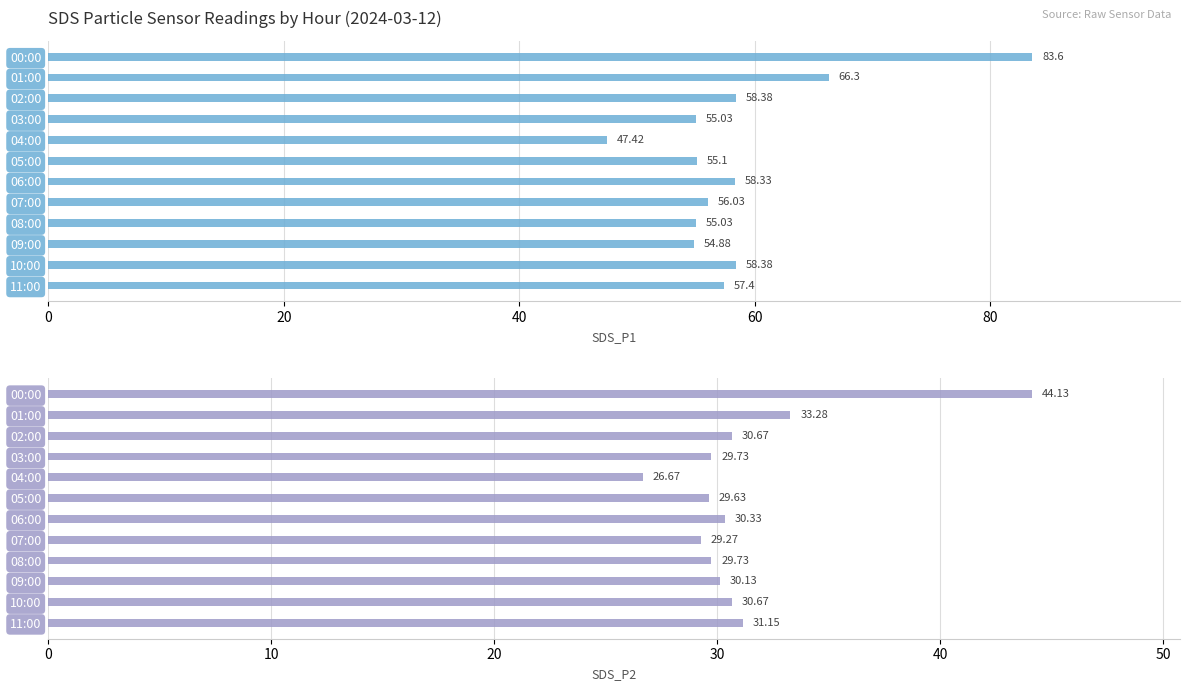

Reading left to right, transcribe all the data shown in this chart.

SDS_P1: 83.6	66.3	58.4	55.0	47.4	55.1	58.3	56.0	55.0	54.9	58.4	57.4
SDS_P2: 44.1	33.3	30.7	29.7	26.7	29.6	30.3	29.3	29.7	30.1	30.7	31.1